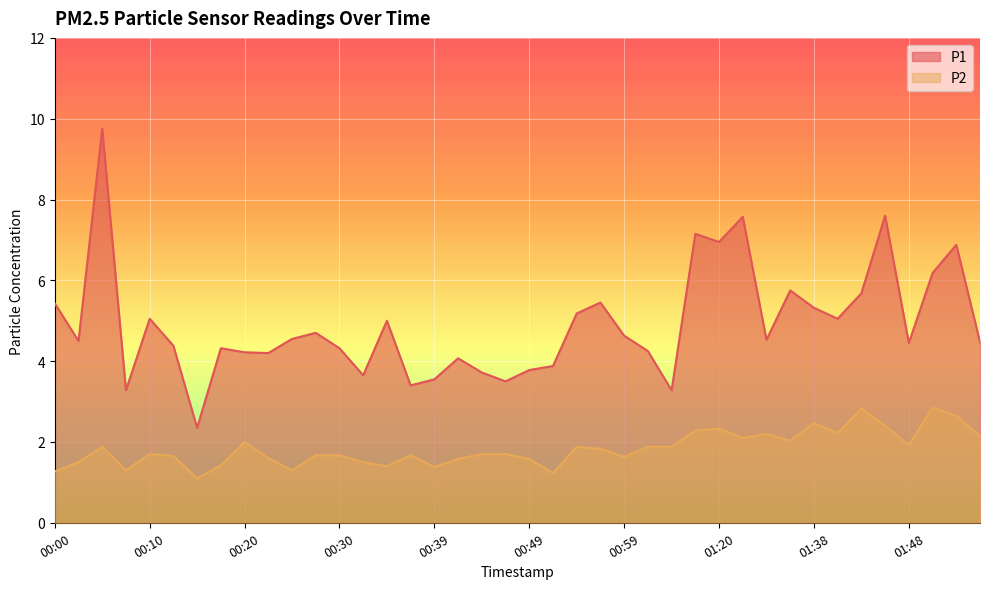

Which category has the highest value across all series?

00:05